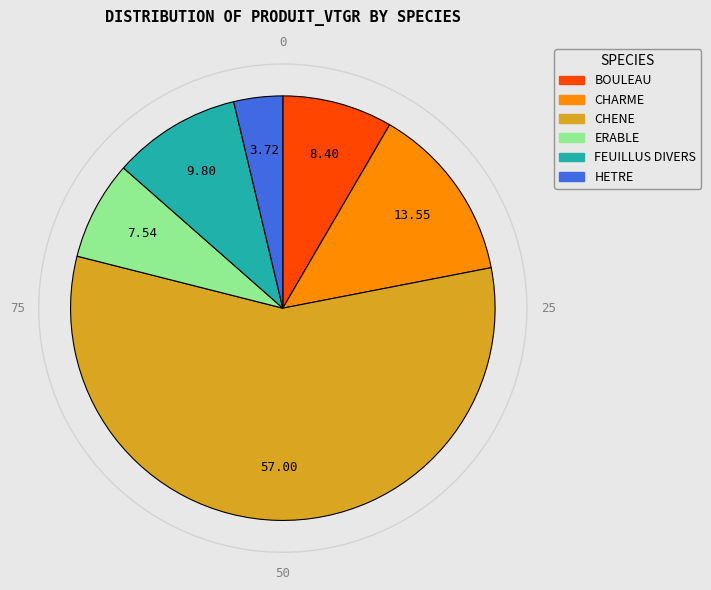

The FEUILLUS DIVERS slice represents 10% of the pie. True or false?

True